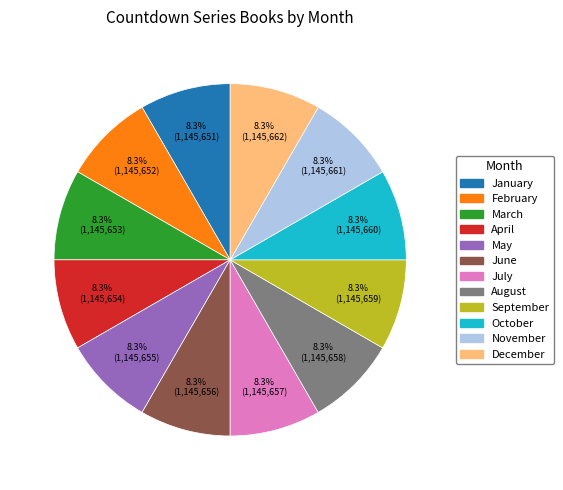

Approximately how many times larger is the value at November compared to December?

1.0